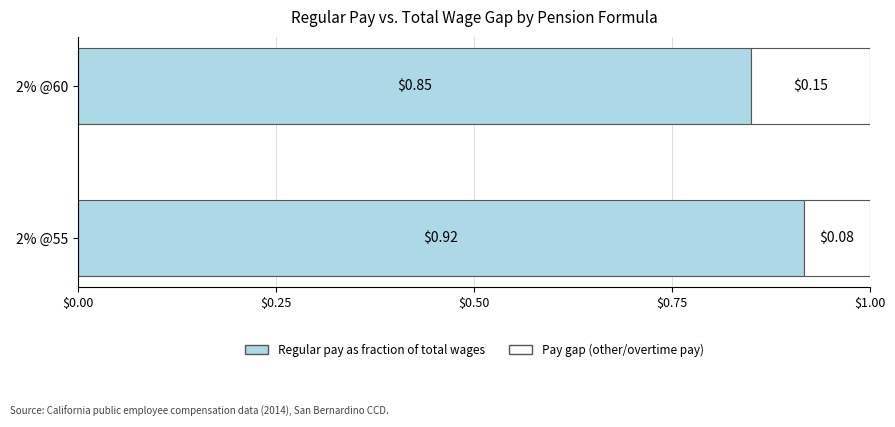

What is the total value across all series at 2% @60?

1.0